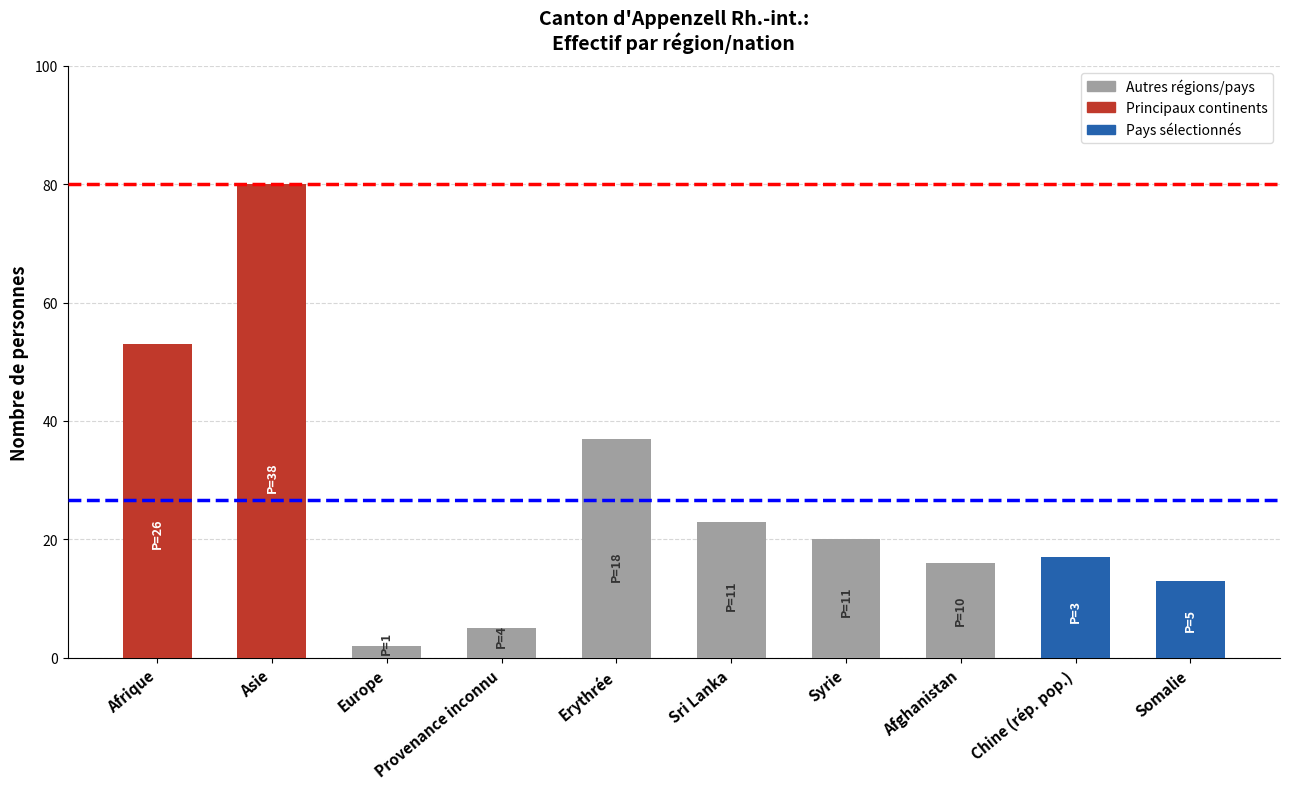

At which label is the value closest to 41?

Erythrée